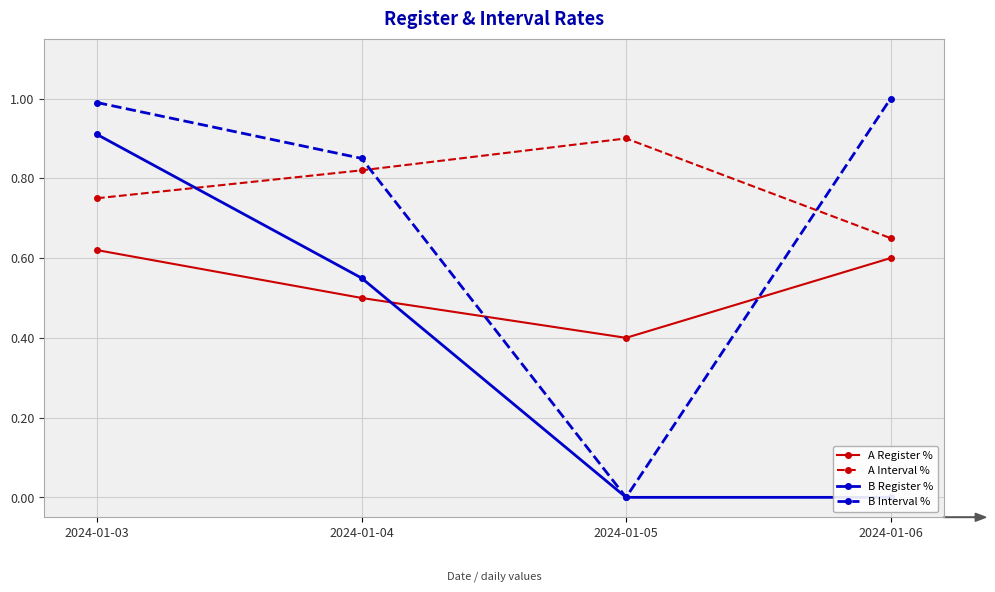

Which series has the largest total across all categories?

A Interval %